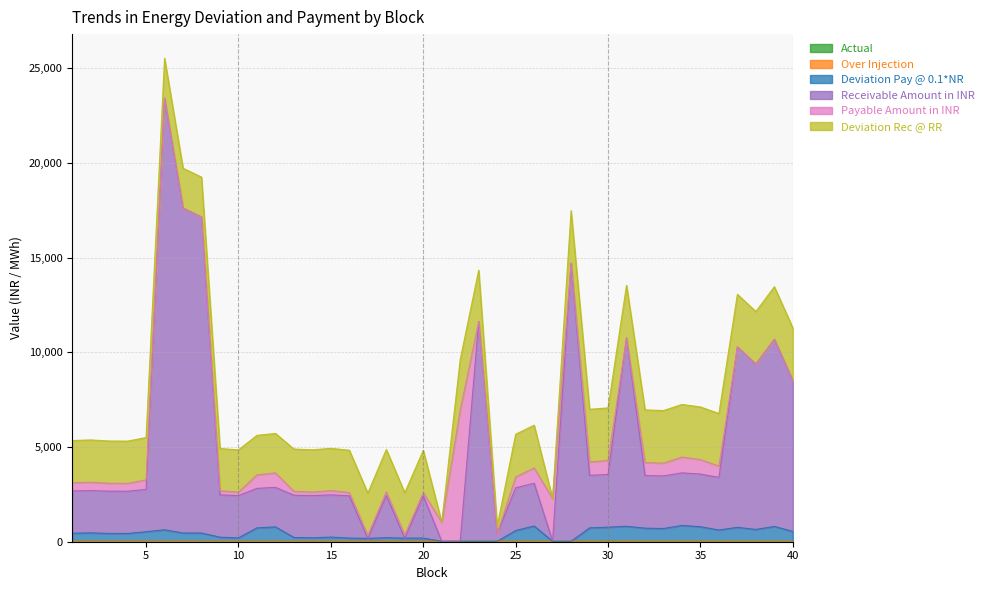

Is it true that Actual equals 19.9 at 8?

True